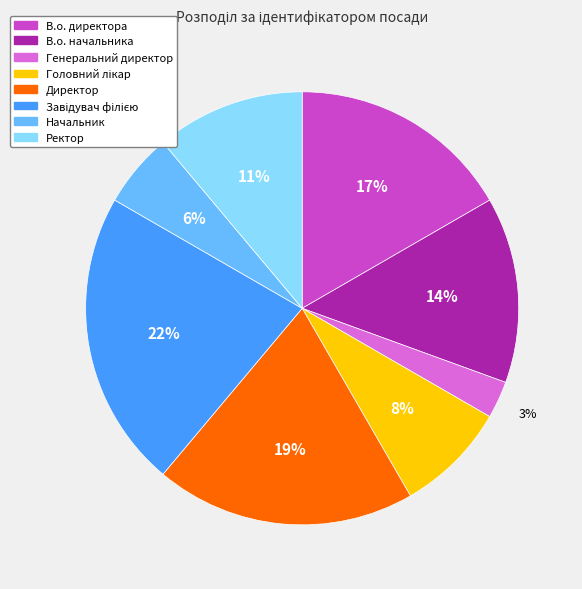

Combined, do Начальник and Ректор account for over 50%?

No